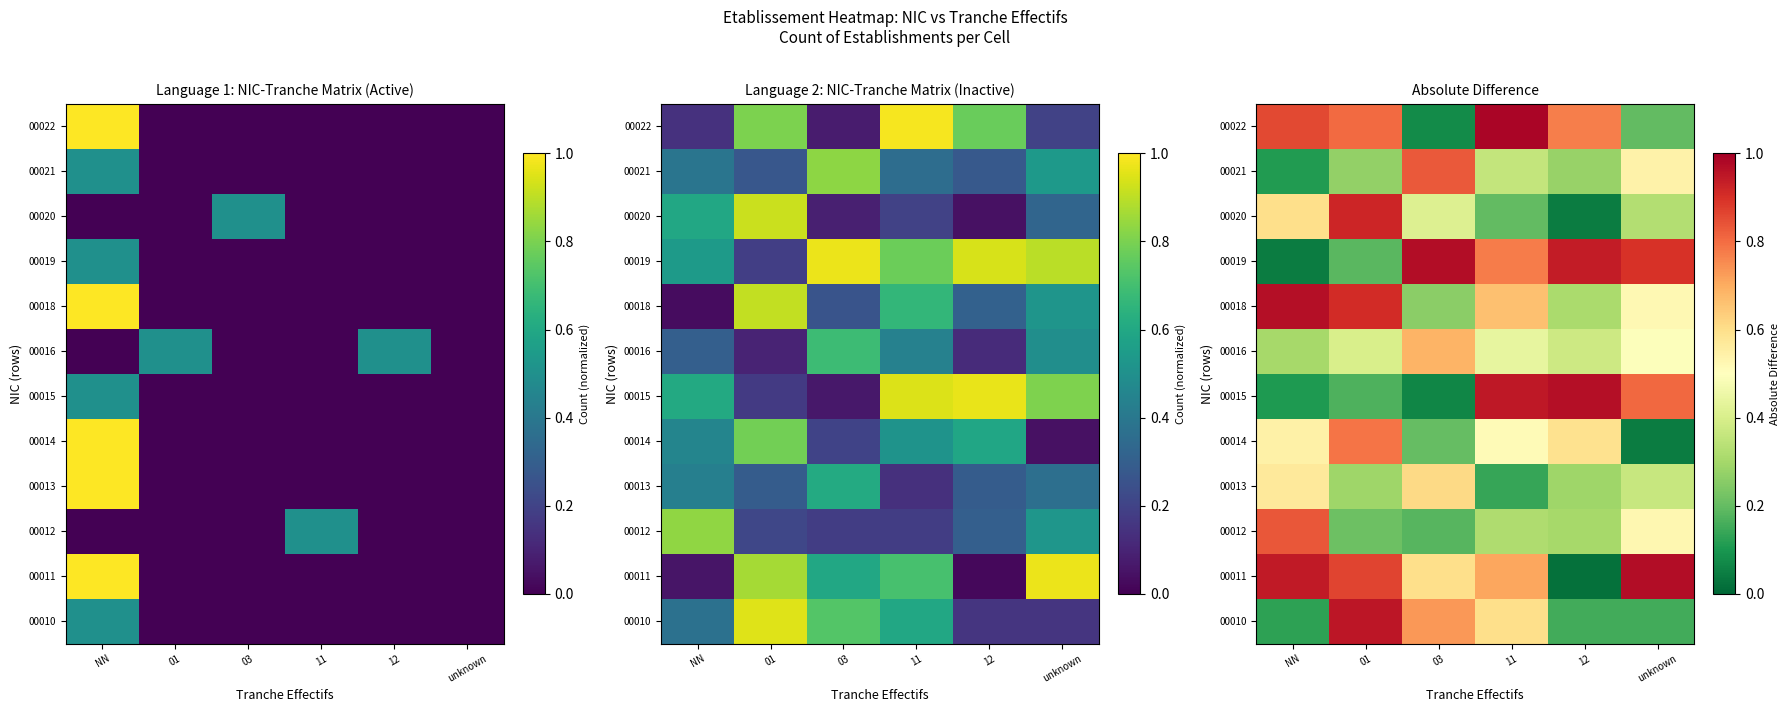

At which category is the sum across all series the highest?

01